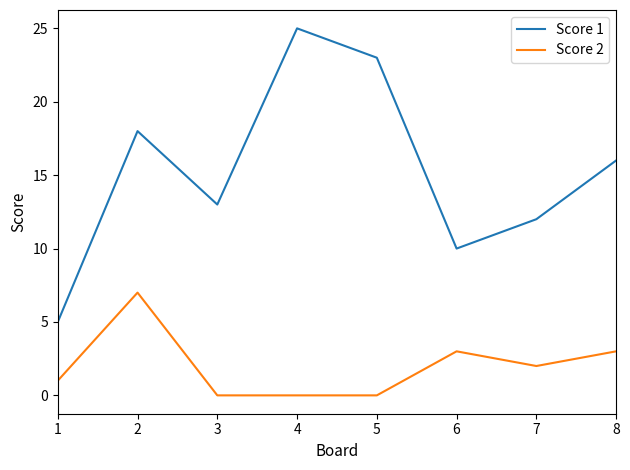

Where is the first local maximum for Score 1?

2